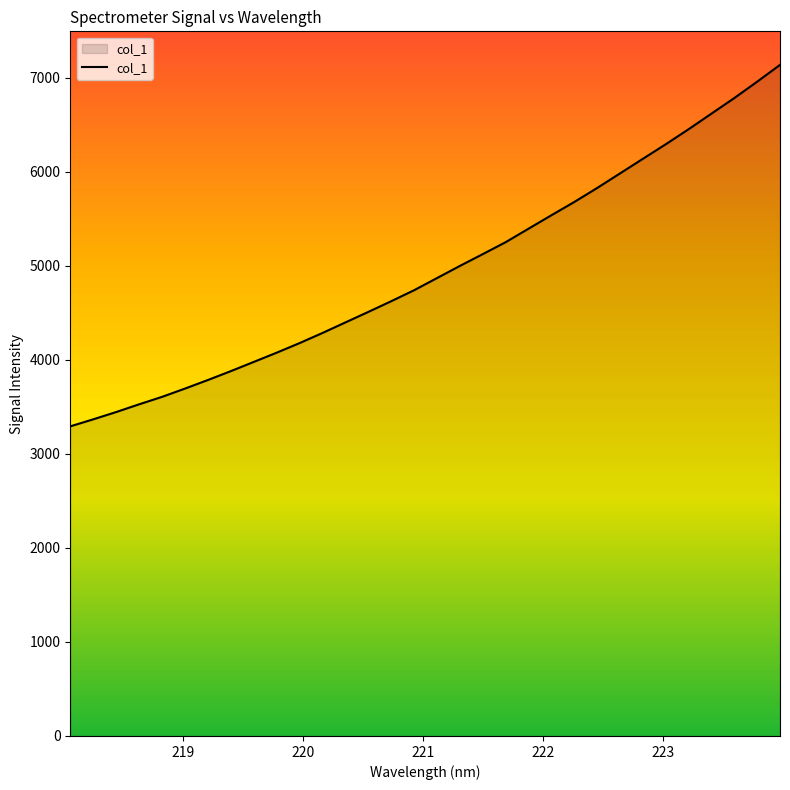

What is the difference between the maximum and minimum values?

3845.1